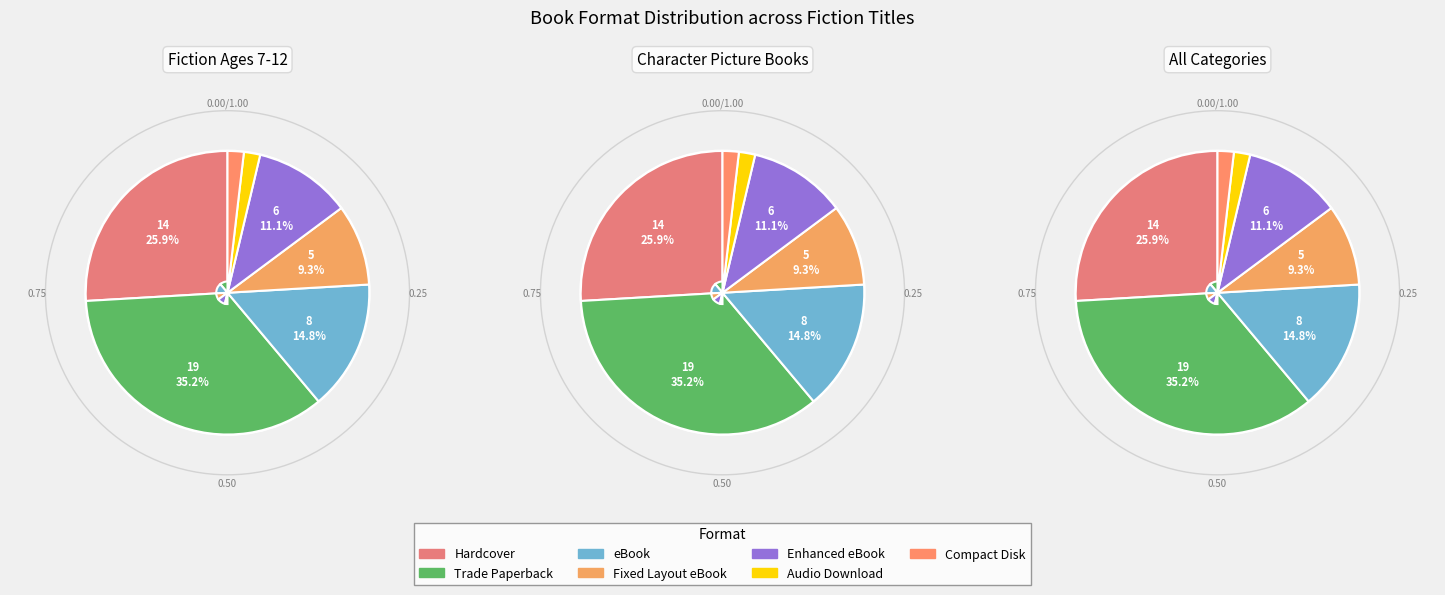

To the nearest percent, what is the average slice percentage?

14%